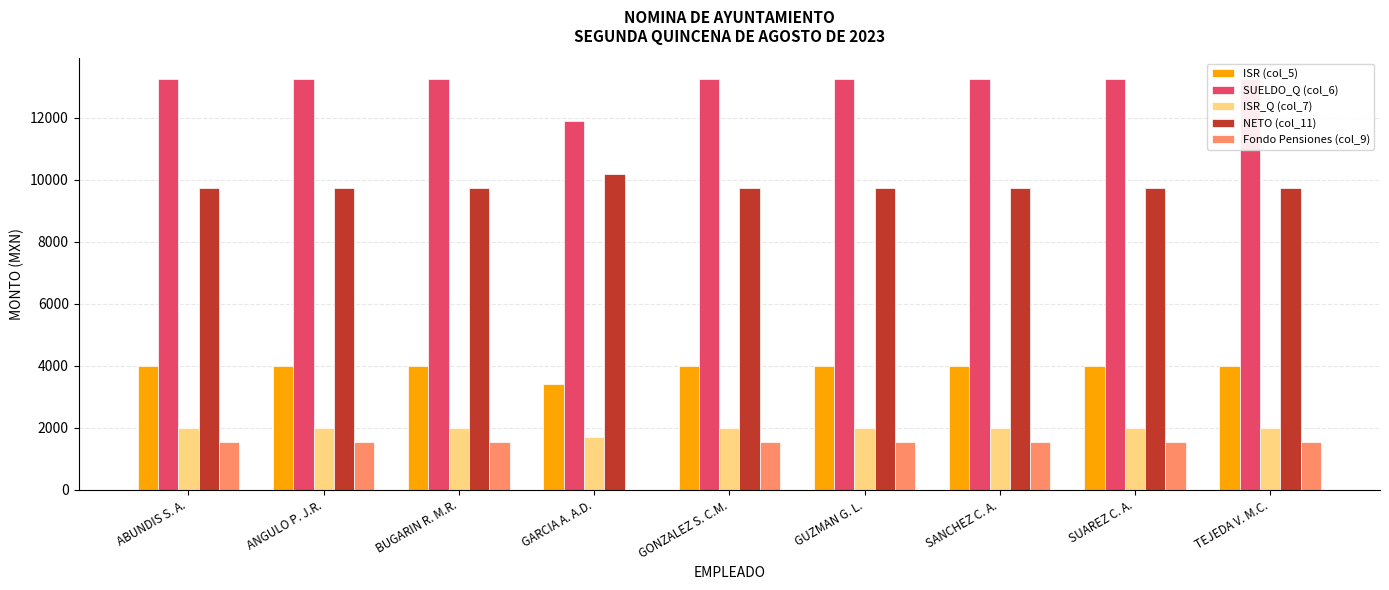

What is the total value across all series at GONZALEZ S. C.M.?

30520.5